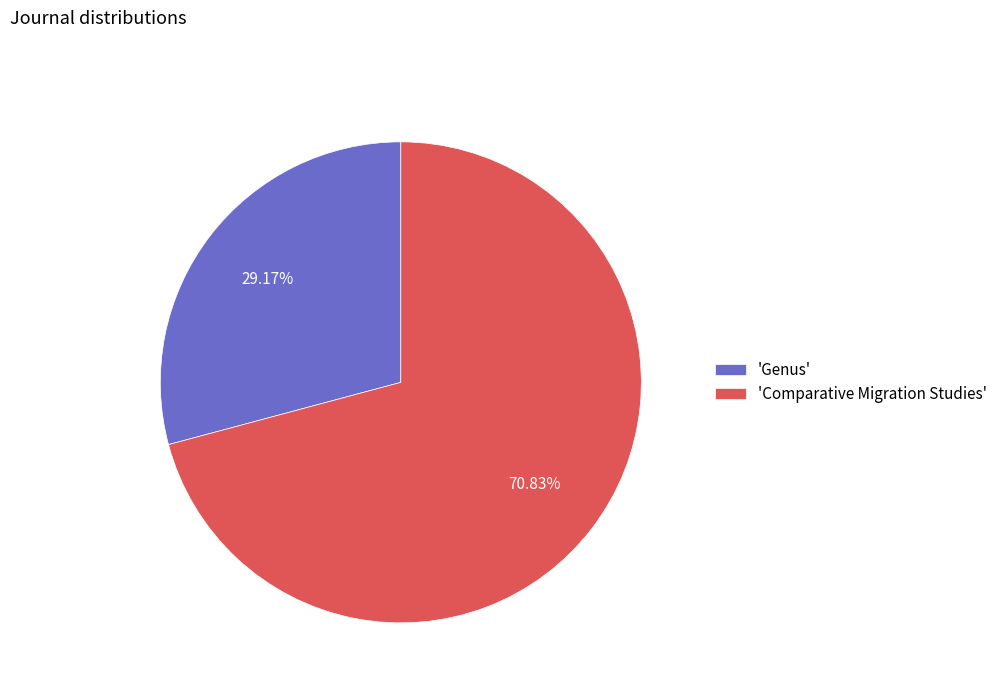

Combined, do 'Genus' and 'Comparative Migration Studies' account for over 50%?

Yes